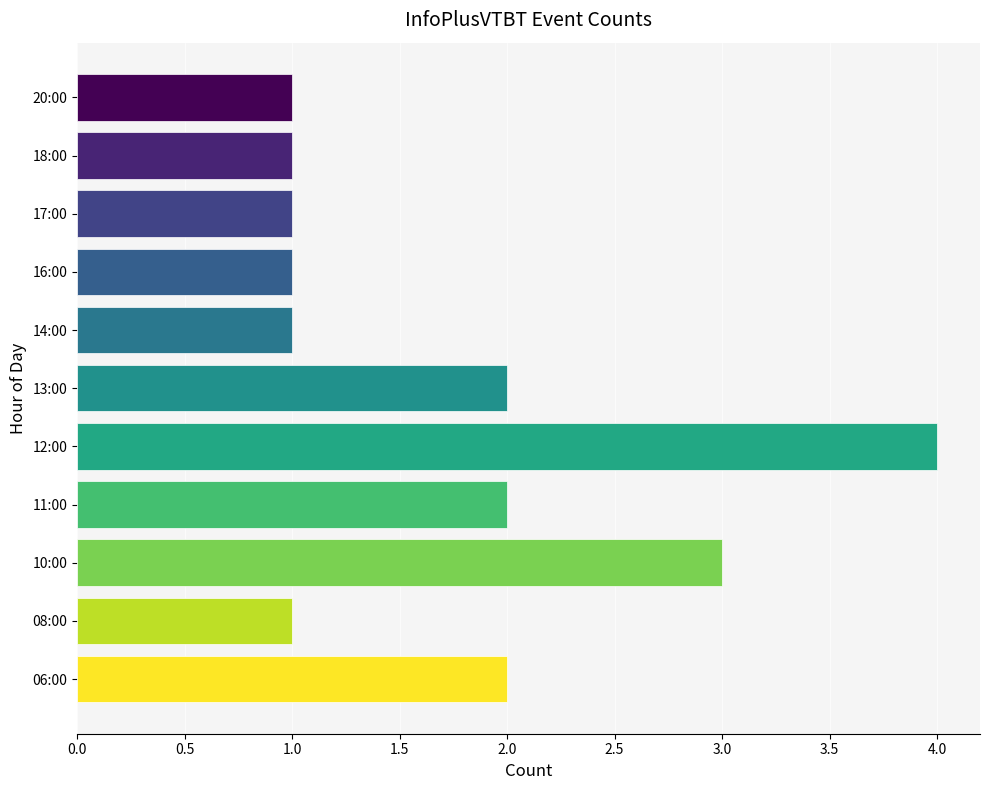

What is the maximum value shown in the chart?

4